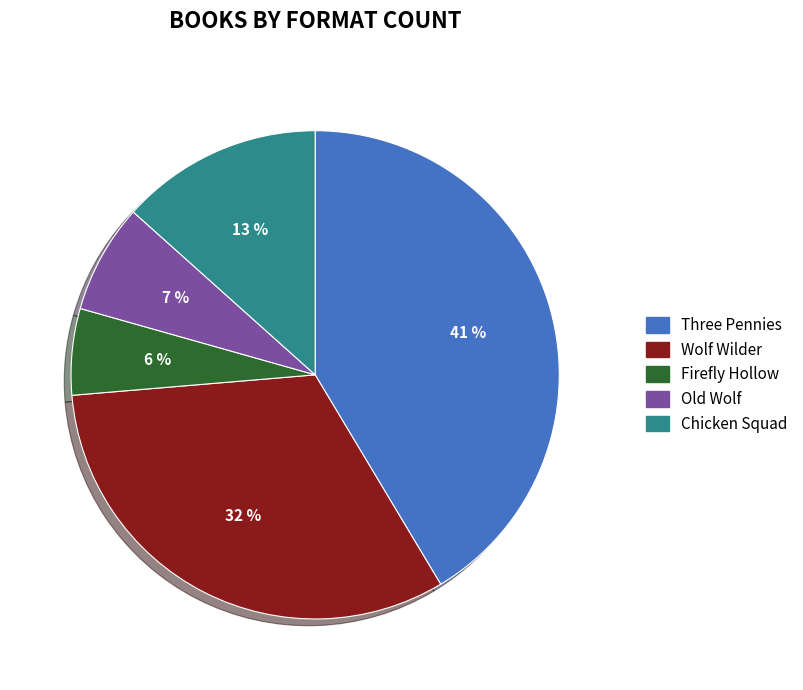

Do Old Wolf and Wolf Wilder together represent more than half of the pie?

No